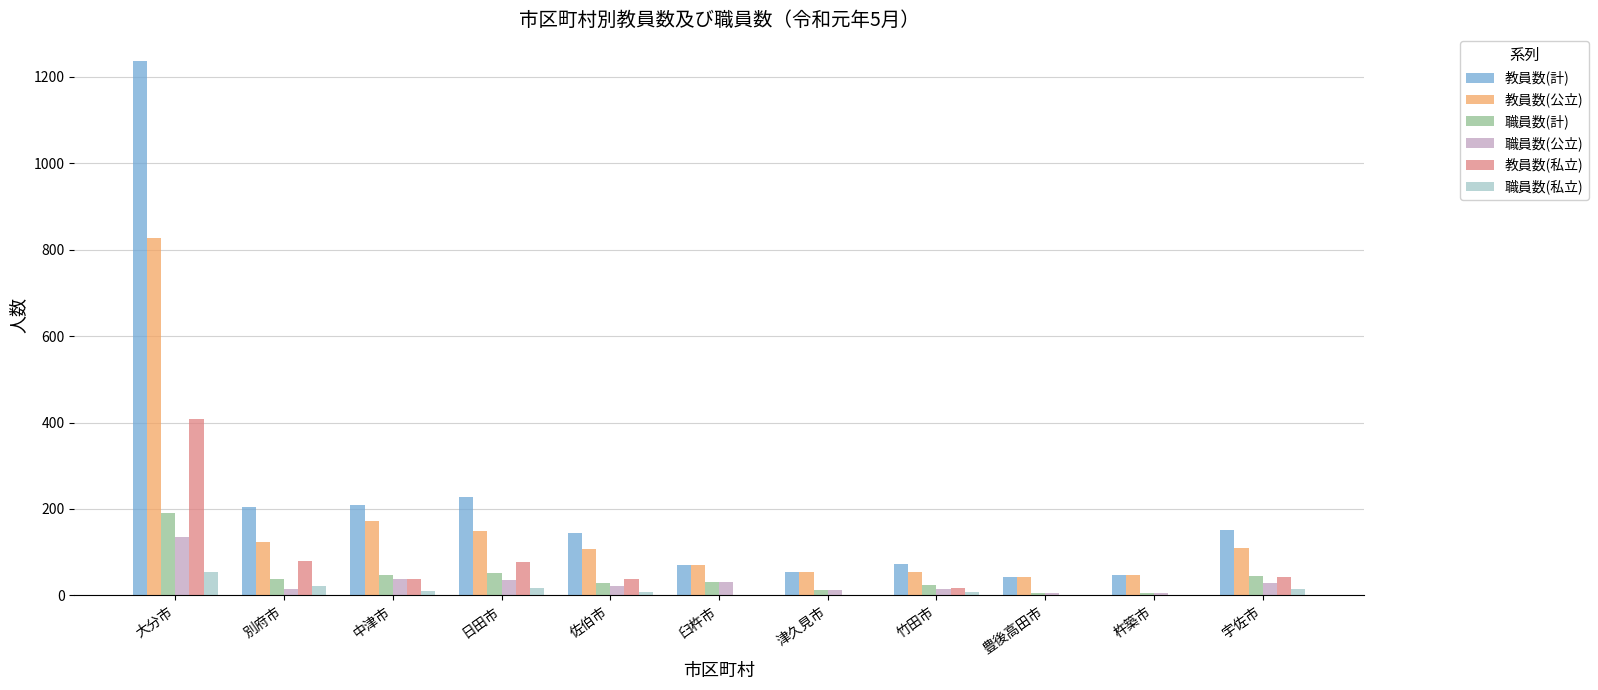

What are all the series names shown in the legend?

教員数(計), 教員数(公立), 職員数(計), 職員数(公立), 教員数(私立), 職員数(私立)